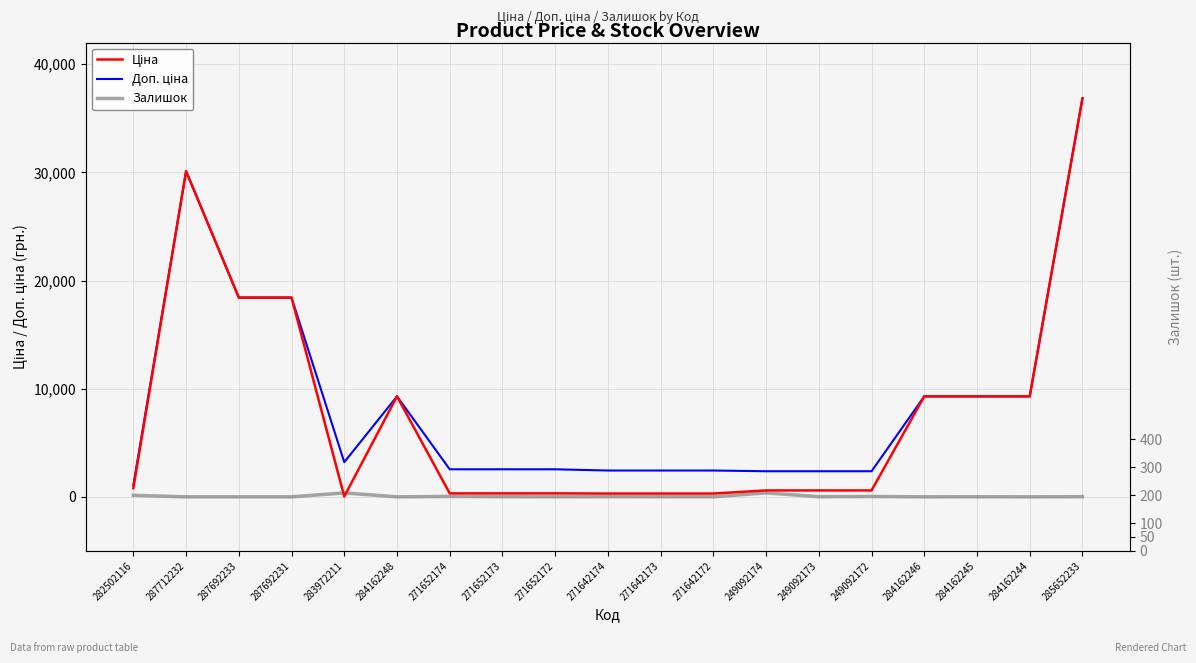

What is the label of the 19th point from the left?

285652233